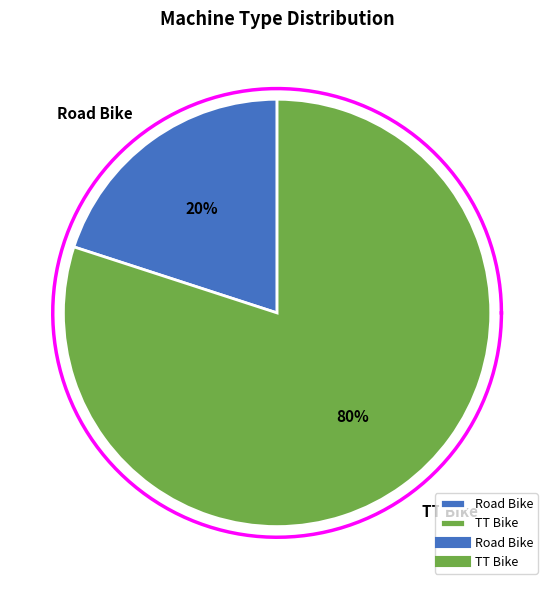

To the nearest percent, what portion does TT Bike represent?

80%